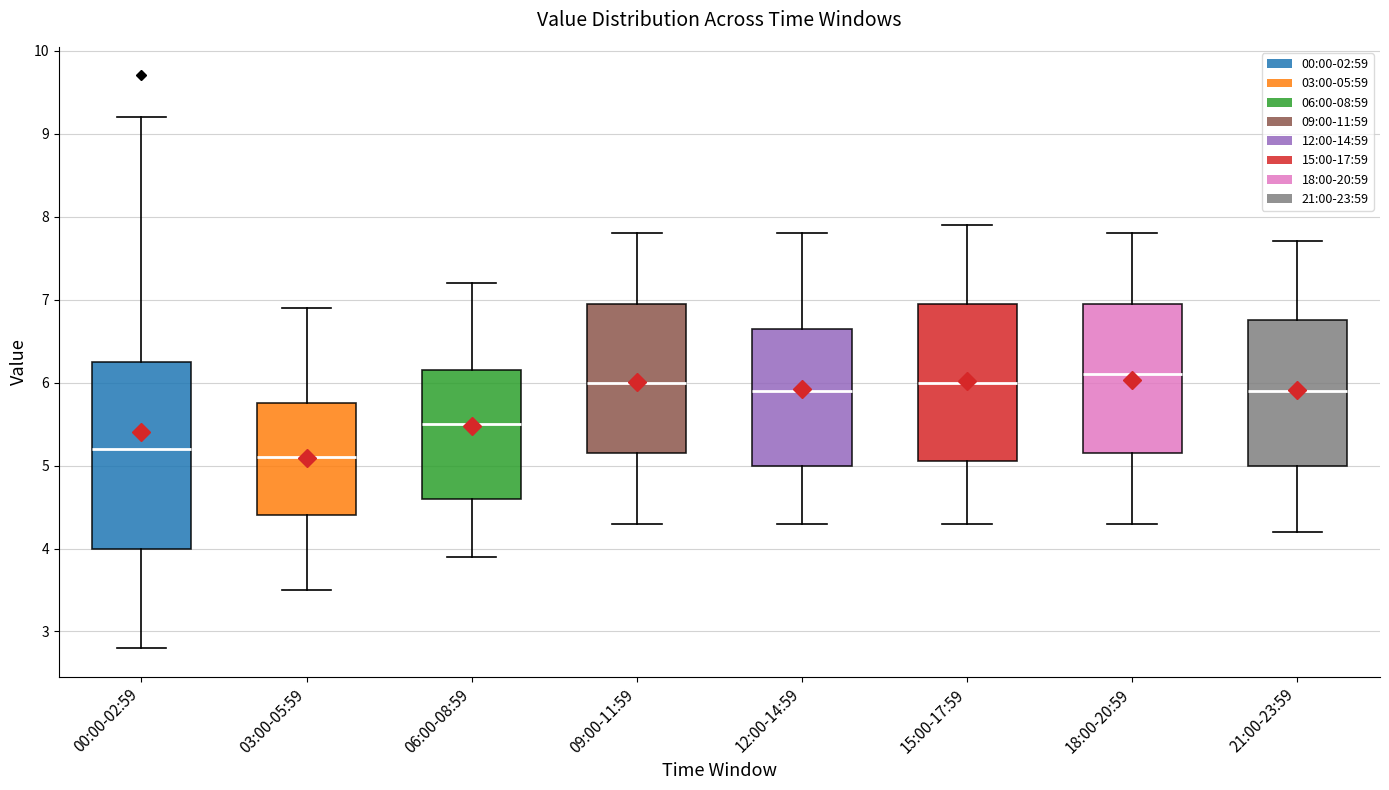

Comparing the boxes themselves (not the whiskers), which one is the tallest?

00:00-02:59